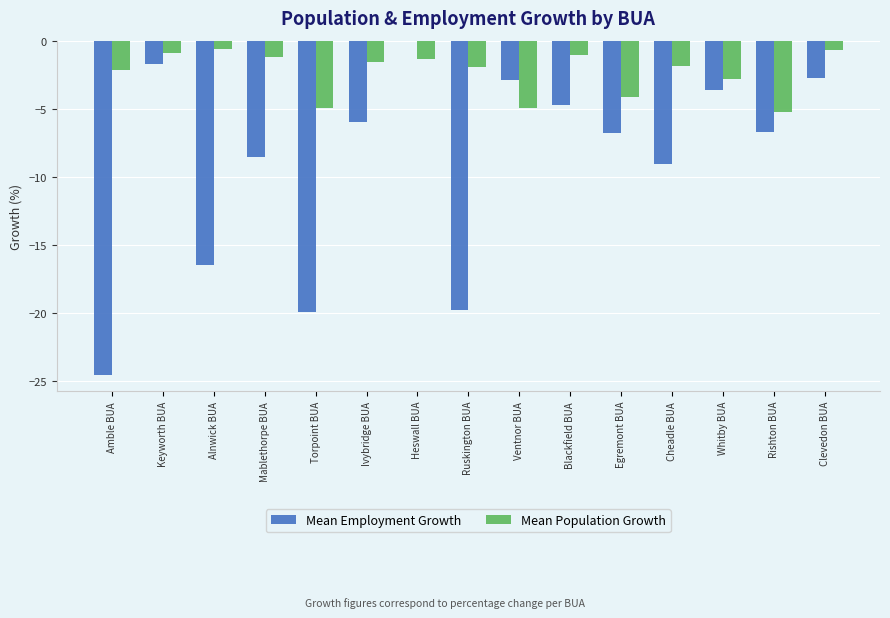

Between Whitby BUA and Rishton BUA, which series saw the biggest shift?

Mean Employment Growth